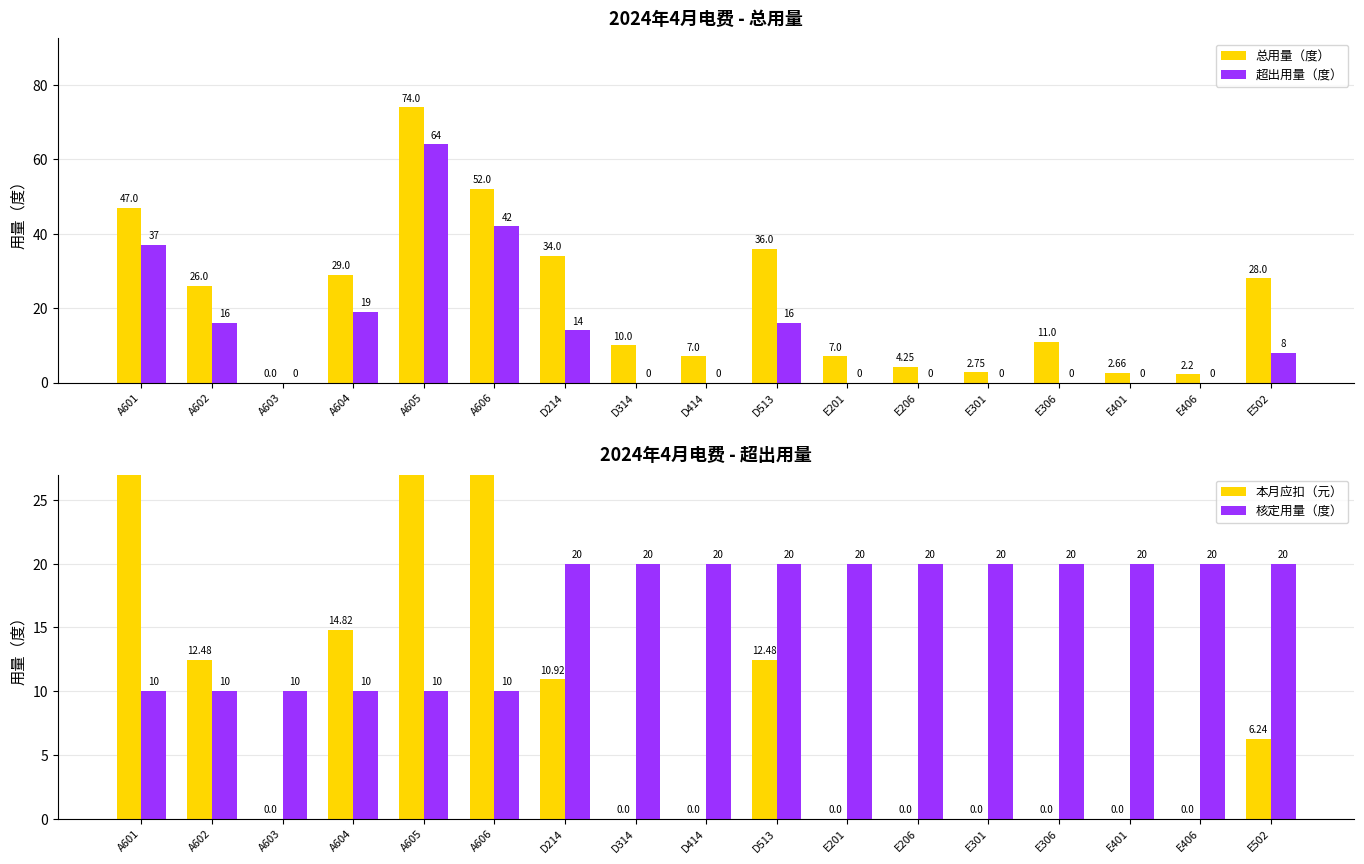

How many values in the 本月应扣（元） series exceed 0?

8